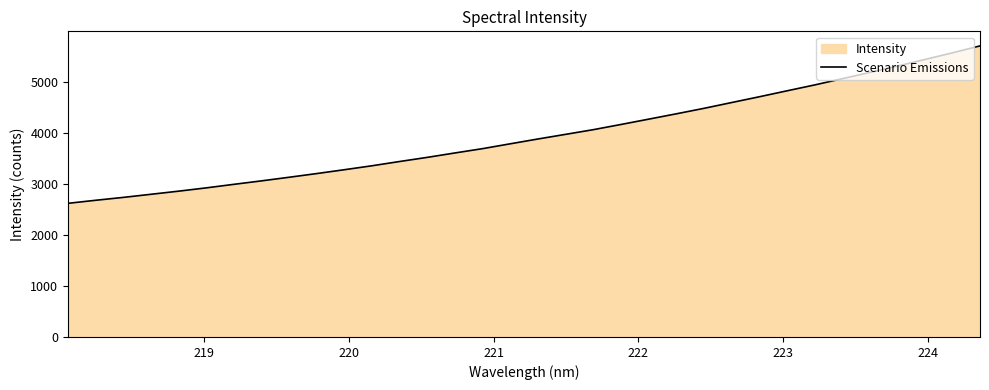

Reading right to left, what are all the values shown in this chart?

5706.0	5569.9	5439.1	5308.8	5184.5	5061.4	4939.3	4824.3	4708.0	4595.0	4481.5	4374.4	4269.7	4165.8	4063.9	3972.5	3881.6	3787.5	3692.7	3608.0	3521.7	3440.6	3357.0	3279.3	3203.9	3131.4	3060.5	2992.5	2922.9	2858.4	2797.1	2736.2	2679.6	2619.9